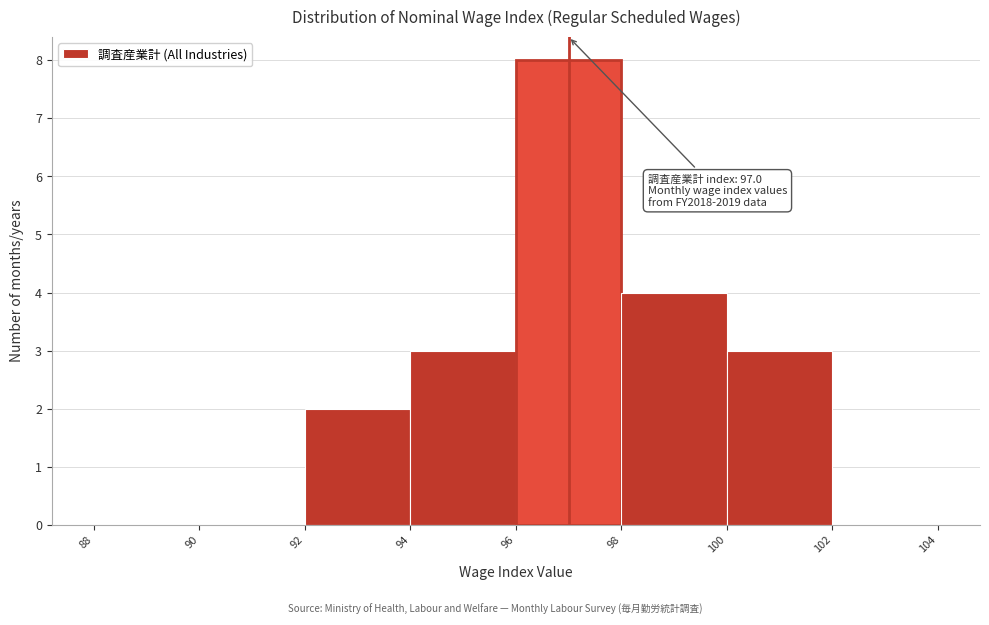

Over which range of the x-axis is the bar tallest?

96 to 98